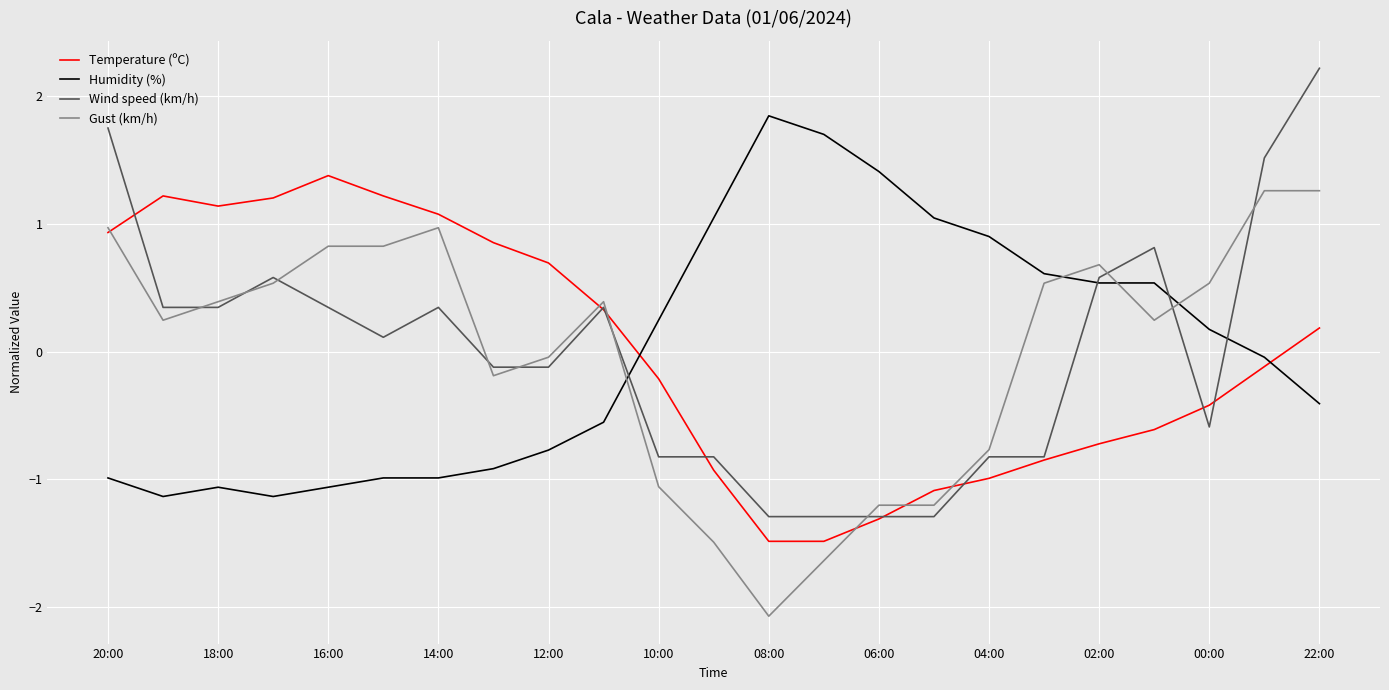

What is the minimum value shown in the chart?

-2.1